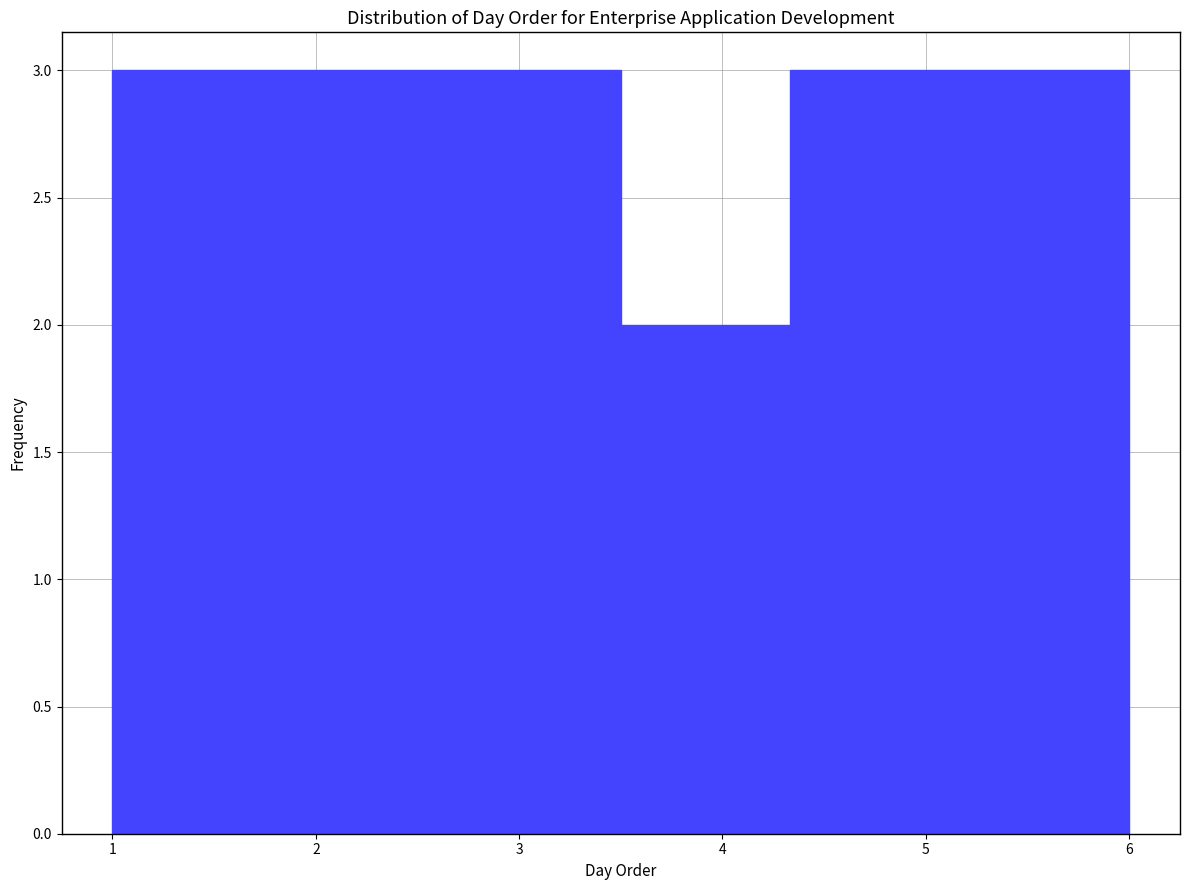

What is the height of the bar covering 5.2 to 6.0 on the x-axis? Neither the bar edges nor the heights are printed on the chart, so give them approximately, as read against the axes.

3